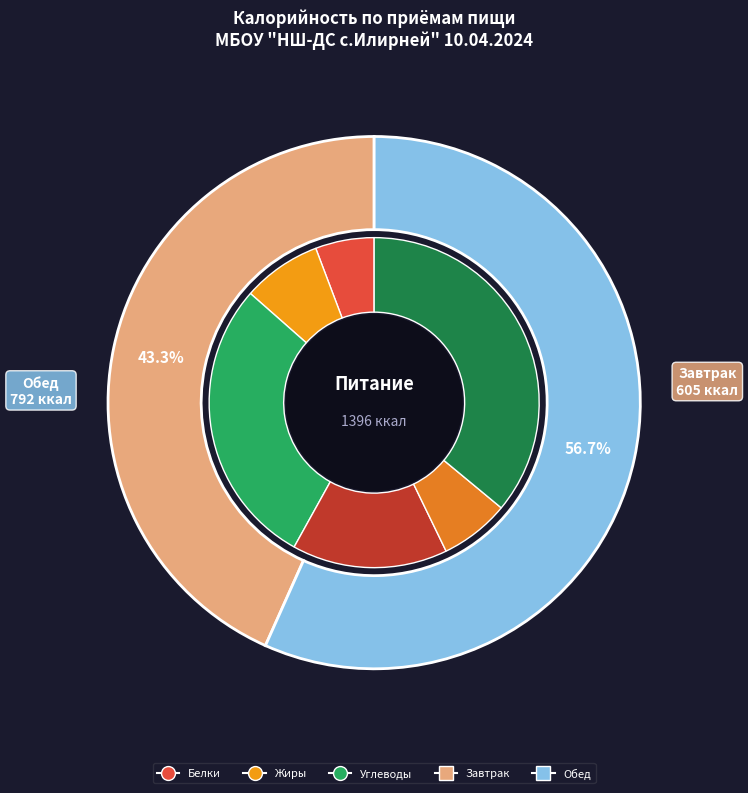

To the nearest percent, what percentage of the pie is Завтрак?

43%